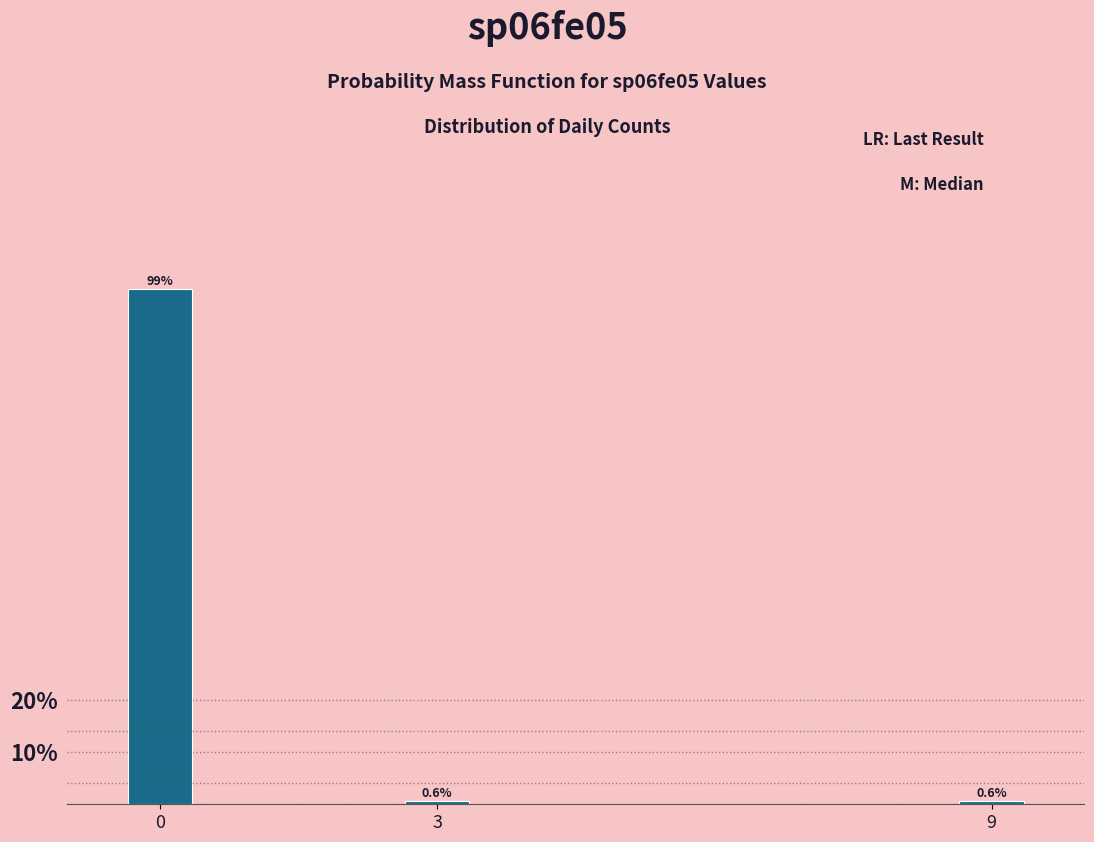

Reading right to left, transcribe all the data shown in this chart.

0.6	0.6	98.7